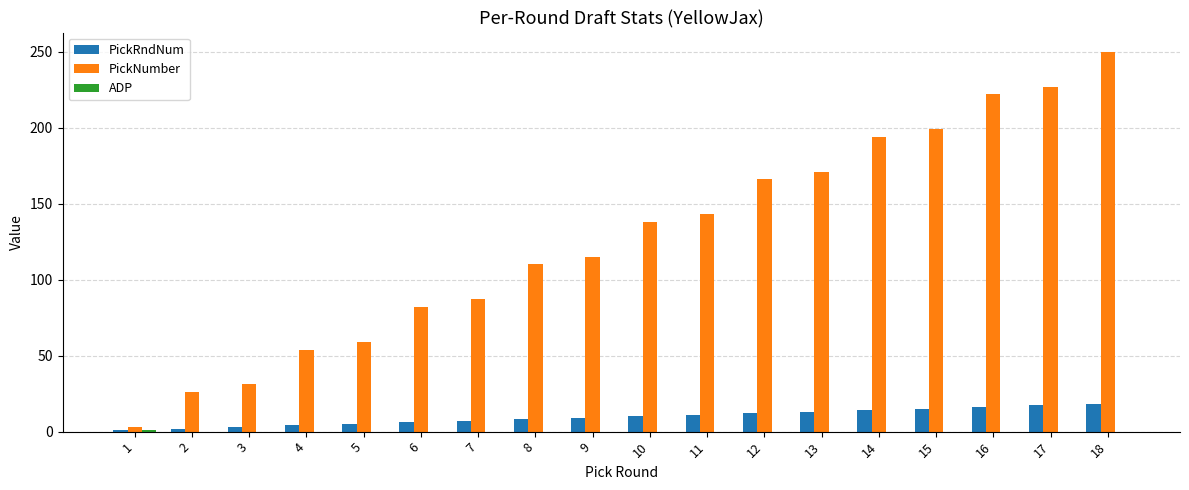

What is the greatest value displayed?

250.0